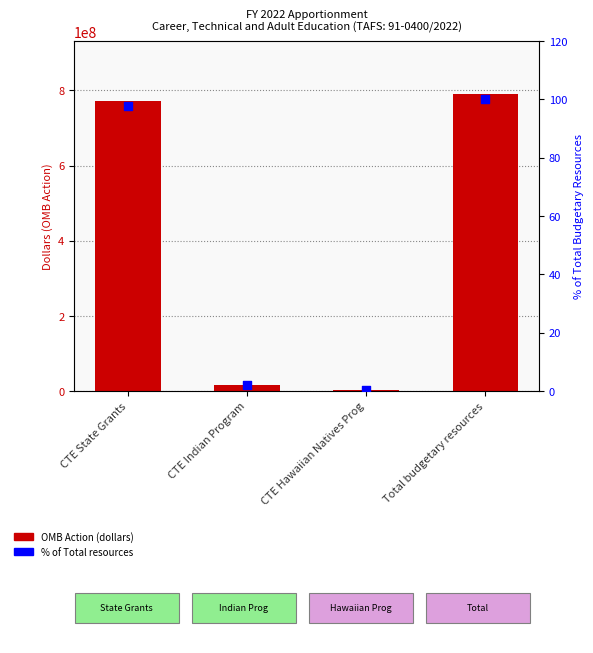

Which series has the largest total across all categories?

OMB Action (dollars)